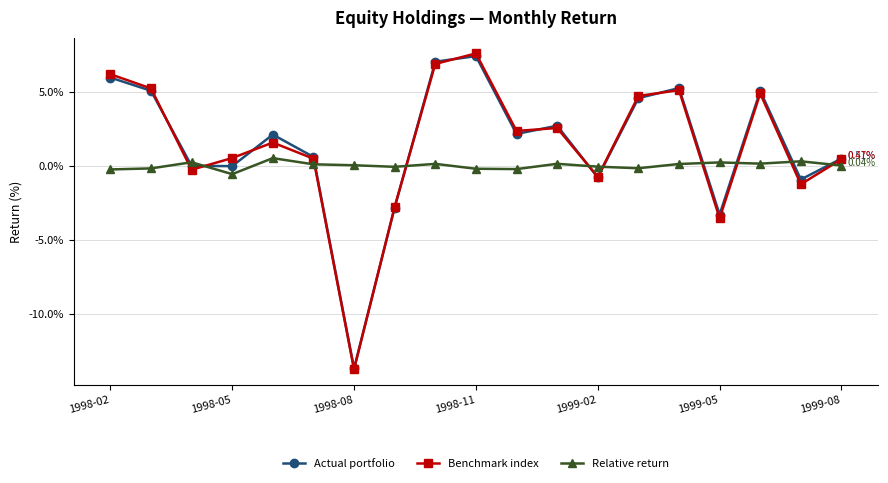

At how many categories does at least one series exceed 3?

7